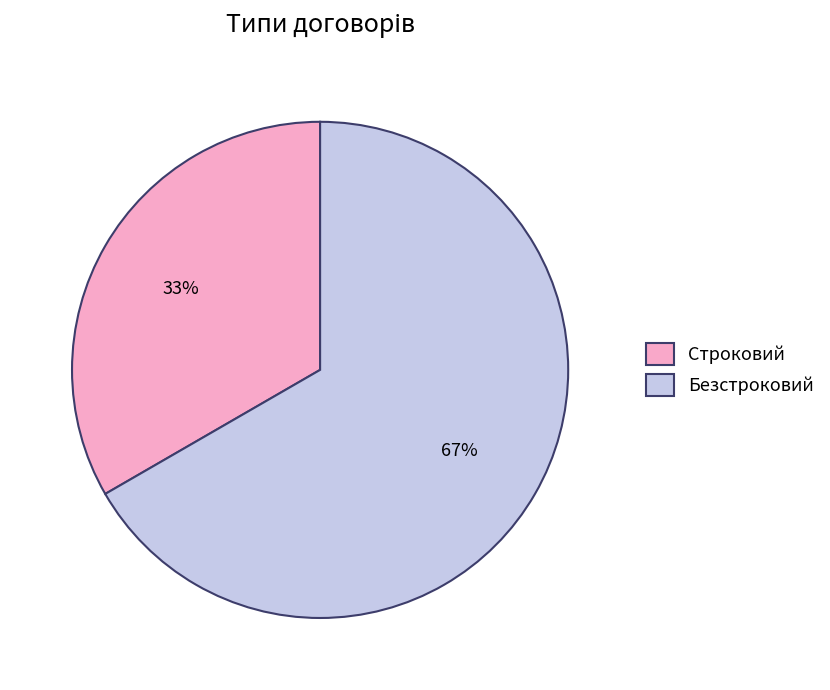

Rank the categories by value from lowest to highest.

Строковий, Безстроковий